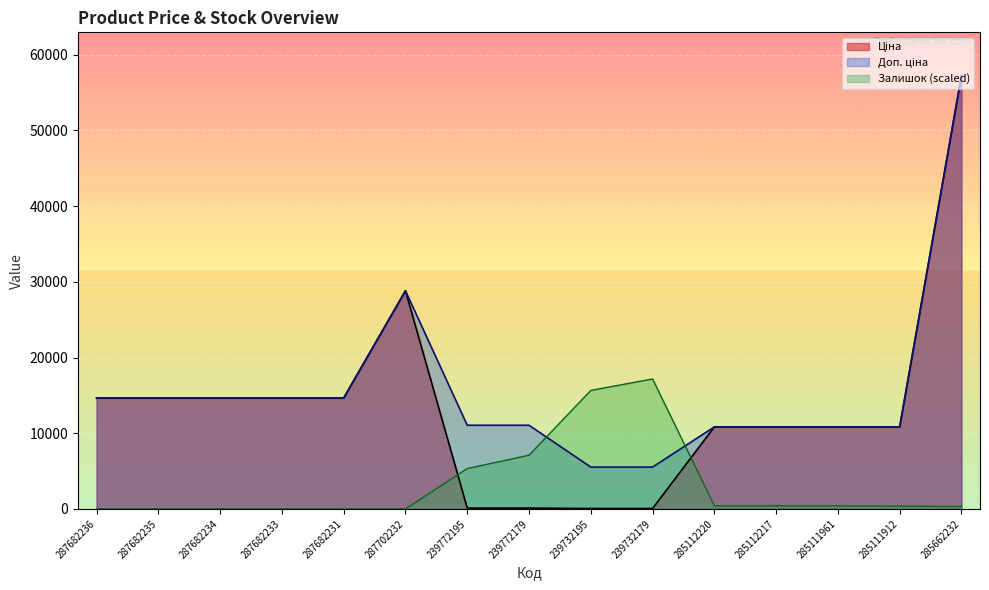

Which series has the largest total across all categories?

Доп. ціна